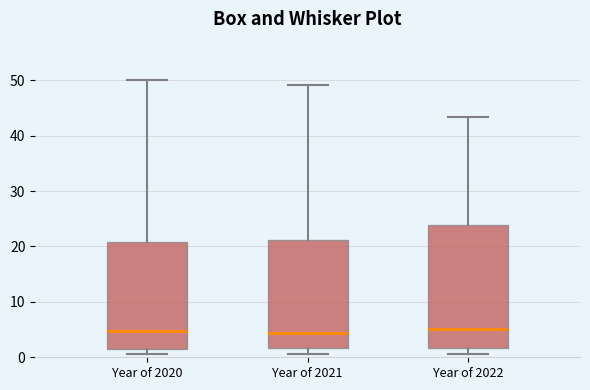

Reading left to right, transcribe this box plot: for each box, give where its median line is, the range the box spans, and where its two whiskers end, as read against the y-axis. The values are not printed on the chart, so give them approximately, as read against the axis.

Year of 2020: median 5, box 1 to 21, whiskers 1 (just below the box's lower edge) to 50
Year of 2021: median 4, box 2 to 21, whiskers 1 to 49
Year of 2022: median 5, box 2 to 24, whiskers 1 to 43